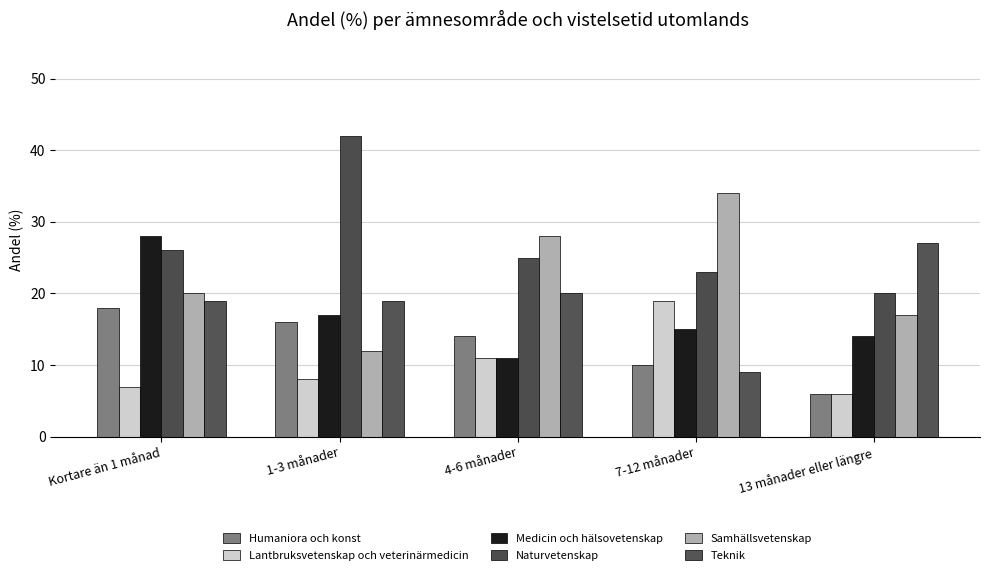

What is the sum of all Naturvetenskap values?

136